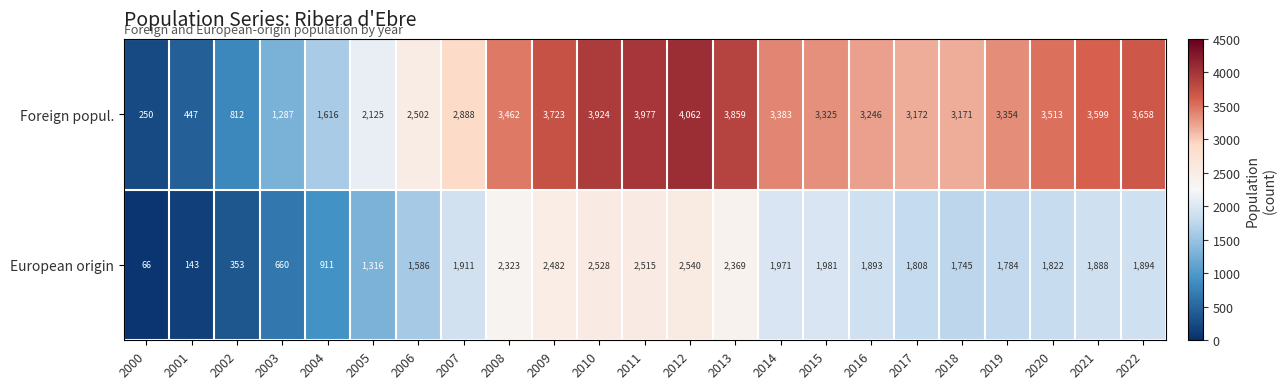

What is the total value across all series at 2009?

6205